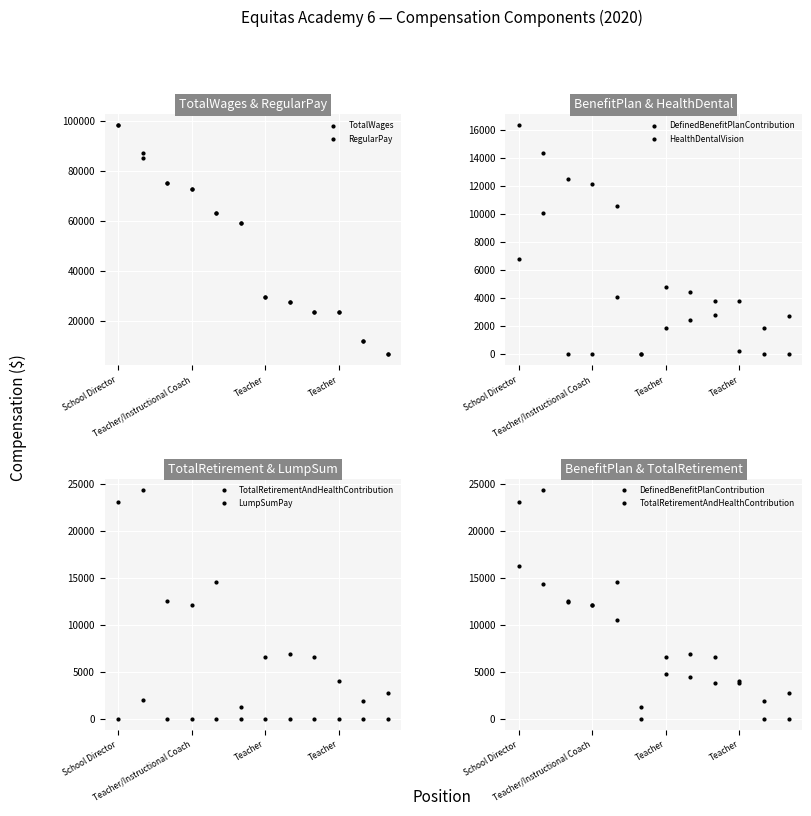

What is the sum of the HealthDentalVision values at 8 and School Director?

9503